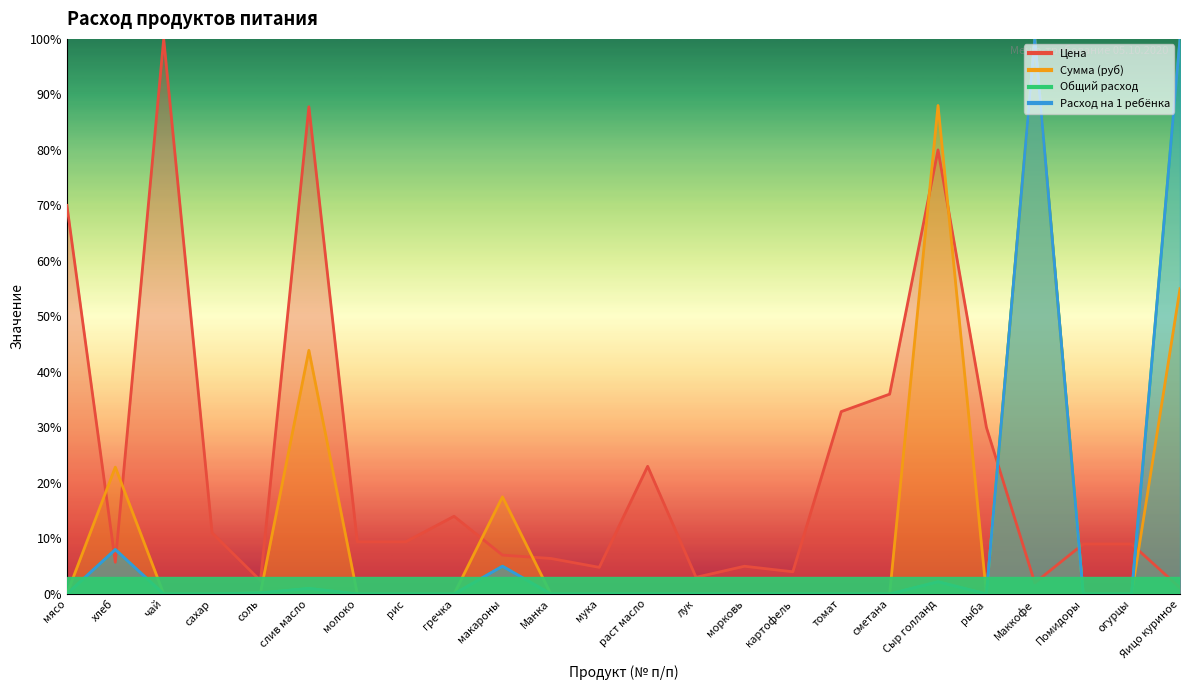

Reading left to right, extract all data points from this chart.

Цена: 70.0	5.7	100.0	11.0	2.4	87.8	9.4	9.4	14.0	7.0	6.4	4.8	23.0	3.0	5.0	4.0	32.9	36.0	80.0	30.0	2.0	9.0	9.0	1.1
Сумма (руб): 0.0	22.9	0.0	0.0	0.2	43.9	0.0	0.0	0.0	17.5	0.0	0.0	0.0	0.0	0.0	0.0	0.0	0.0	88.0	0.0	100.0	0.0	0.0	55.0
Общий расход: 0.0	8.0	0.0	0.0	0.2	1.0	0.0	0.0	0.0	5.0	0.0	0.0	0.0	0.0	0.0	0.0	0.0	0.0	2.2	0.0	100.0	0.0	0.0	100.0
Расход на 1 ребёнка: 0.0	8.0	0.0	0.0	0.2	1.0	0.0	0.0	0.0	5.0	0.0	0.0	0.0	0.0	0.0	0.0	0.0	0.0	2.2	0.0	100.0	0.0	0.0	100.0